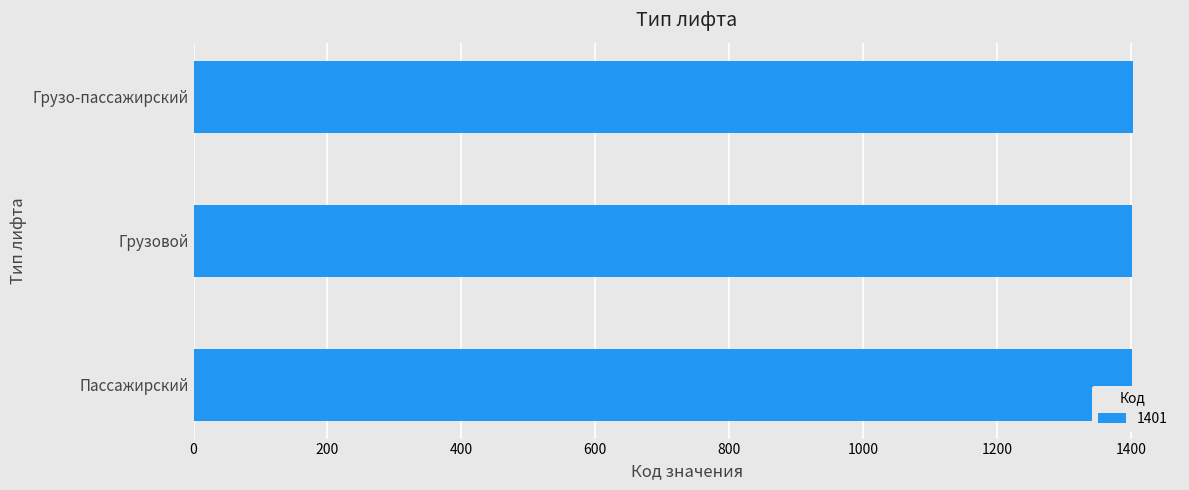

What is the maximum value shown in the chart?

1403